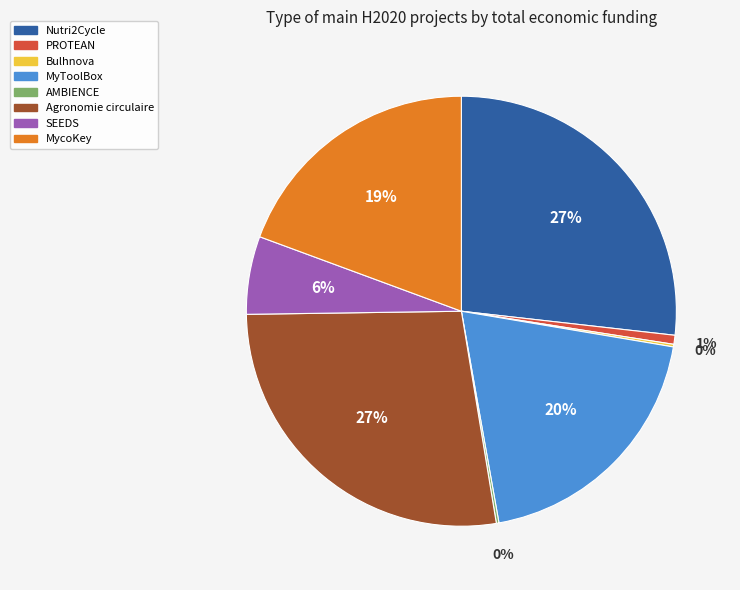

Is there a majority slice in this chart?

No